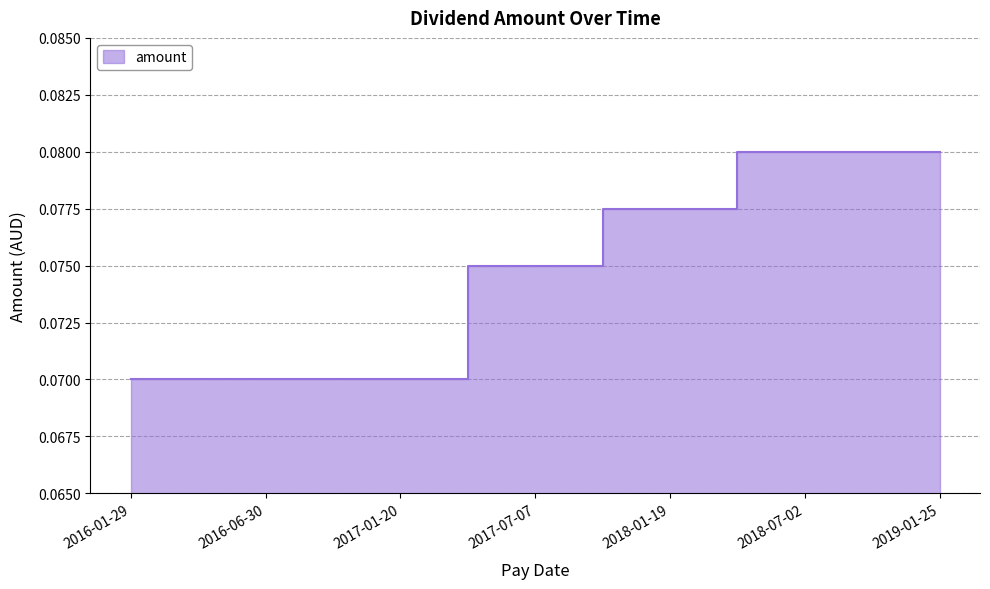

Count the number of data series in this chart.

1